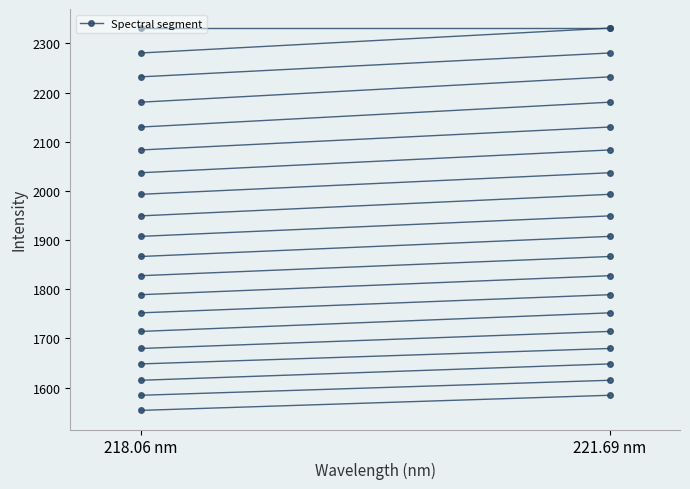

What position from the right is 218.06 nm?

2